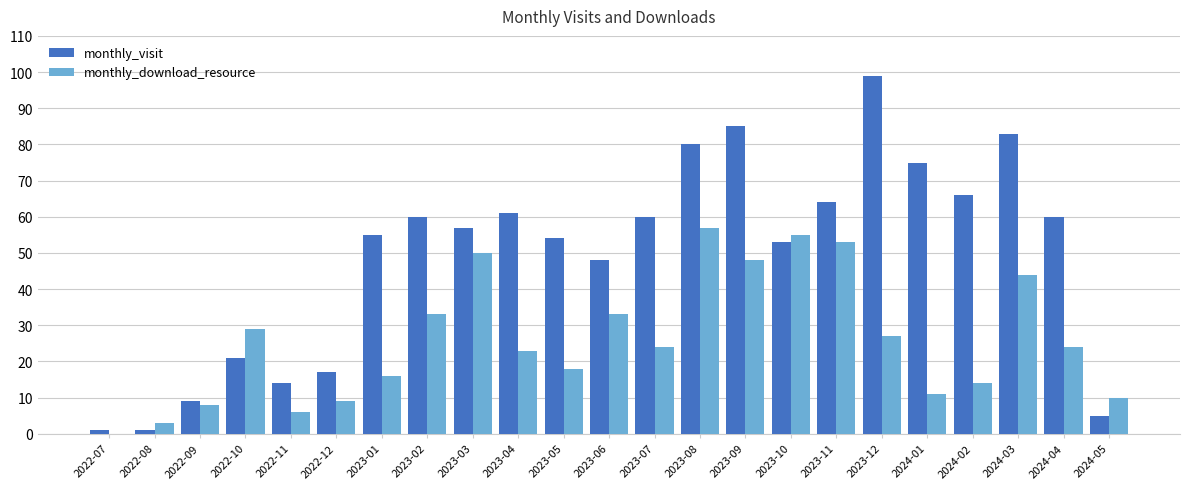

Are the bars horizontal?

No